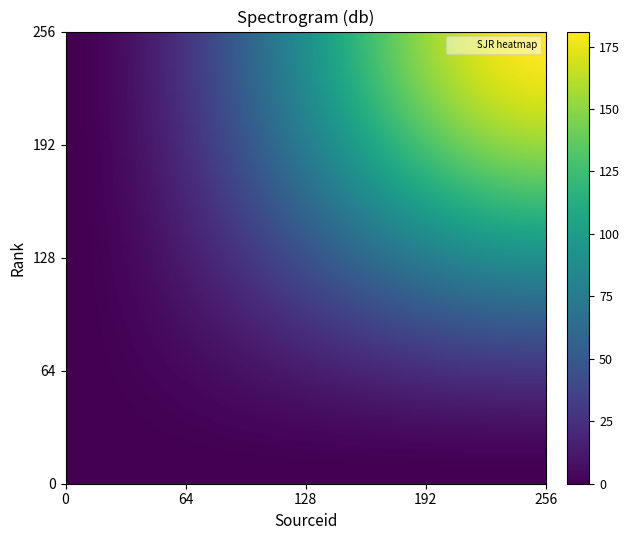

The value of Rank 2 at Rank 2 is 0. True or false?

True